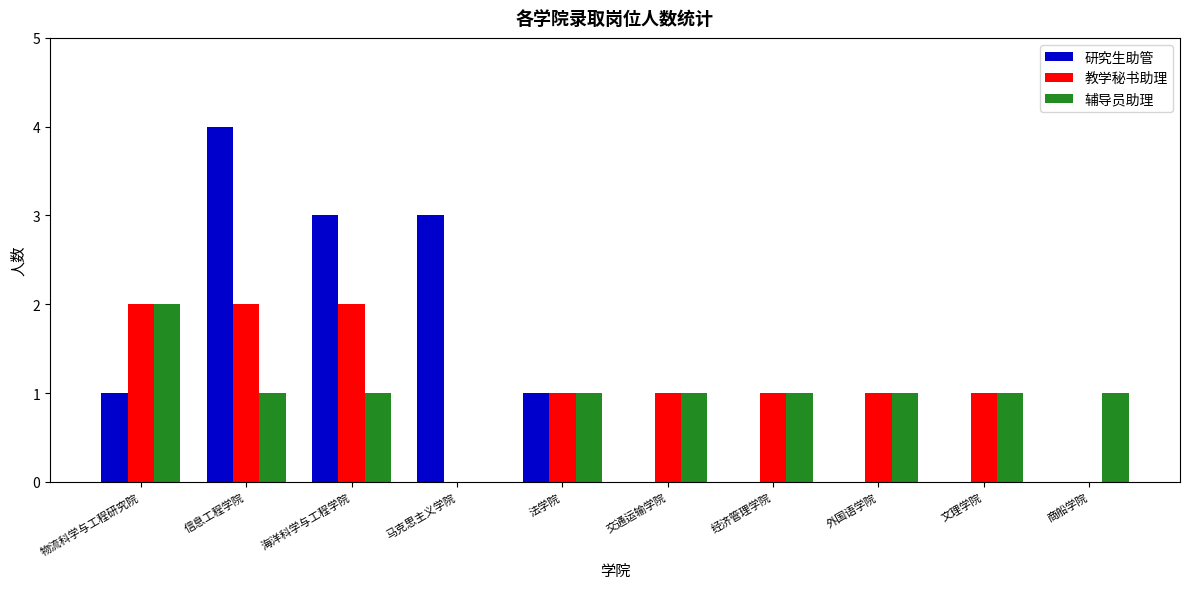

Which label corresponds to the largest value in the chart?

信息工程学院